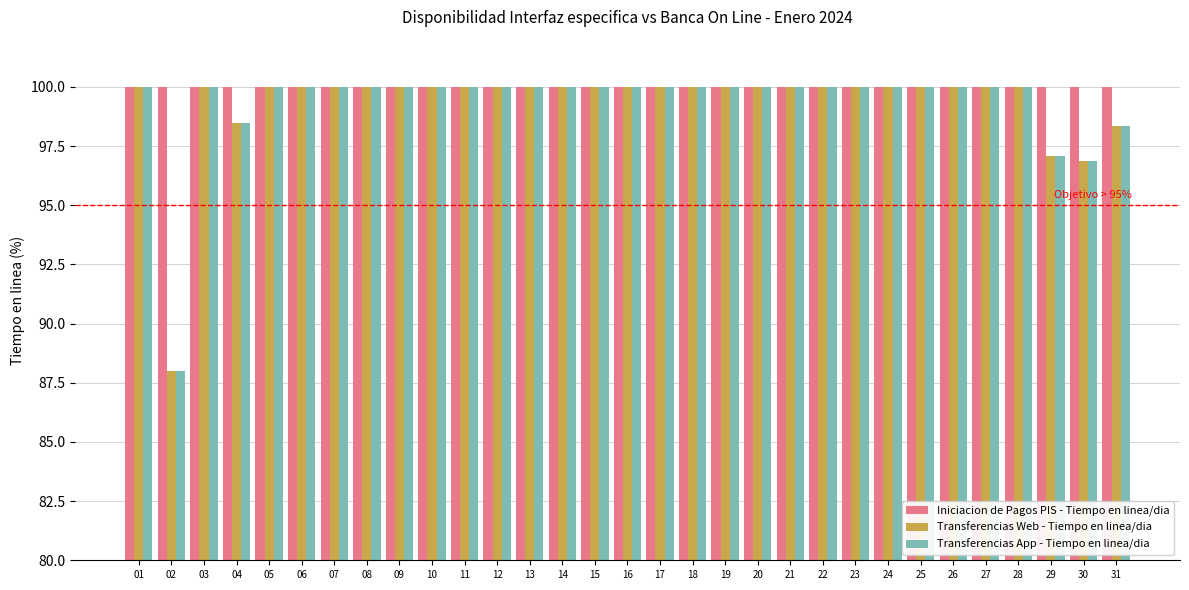

What is the total value across all series at 10?

300.0